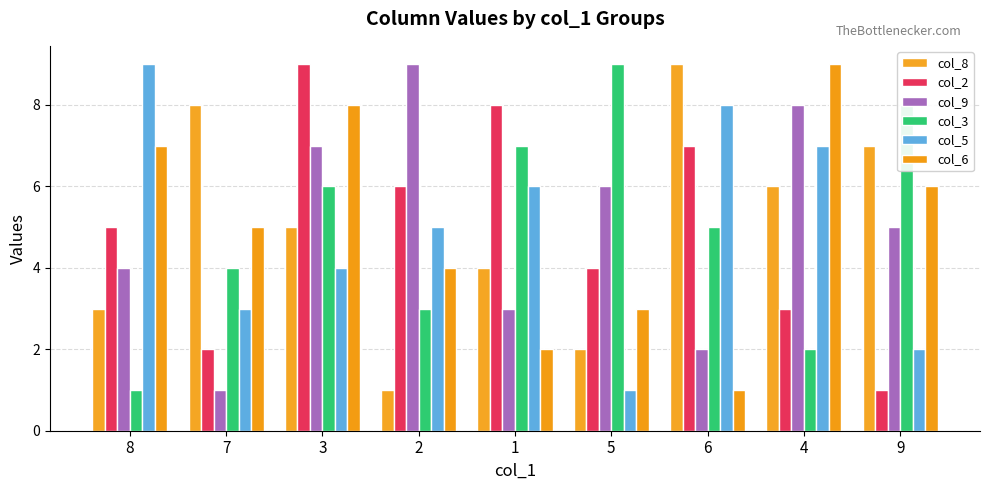

Does the chart contain any negative values?

No